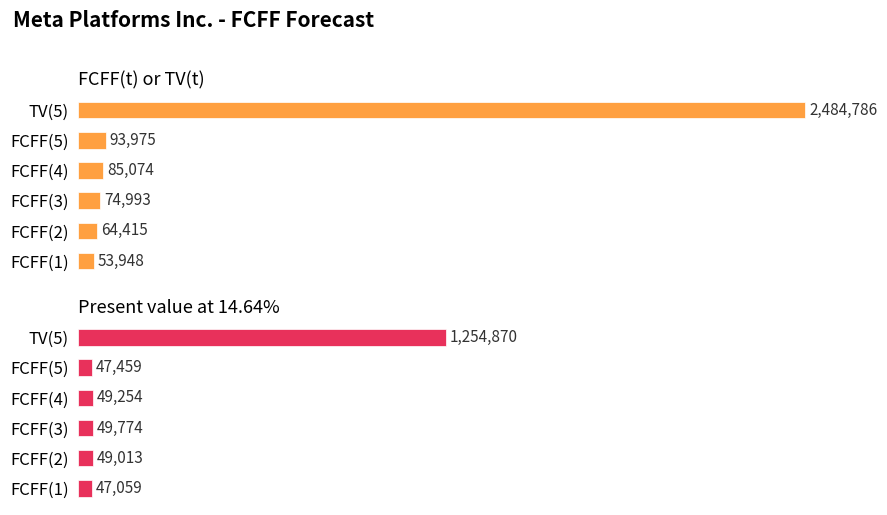

What is the difference between the maximum and minimum values in the FCFF(t) or TV(t) series?

2430838